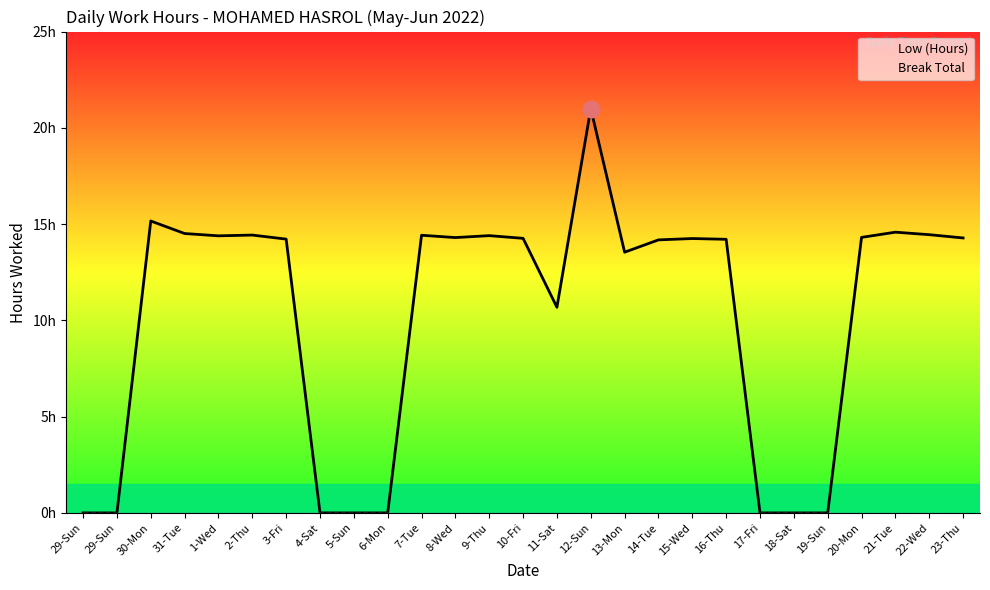

Between 17-Fri and 10-Fri, which is larger?

10-Fri